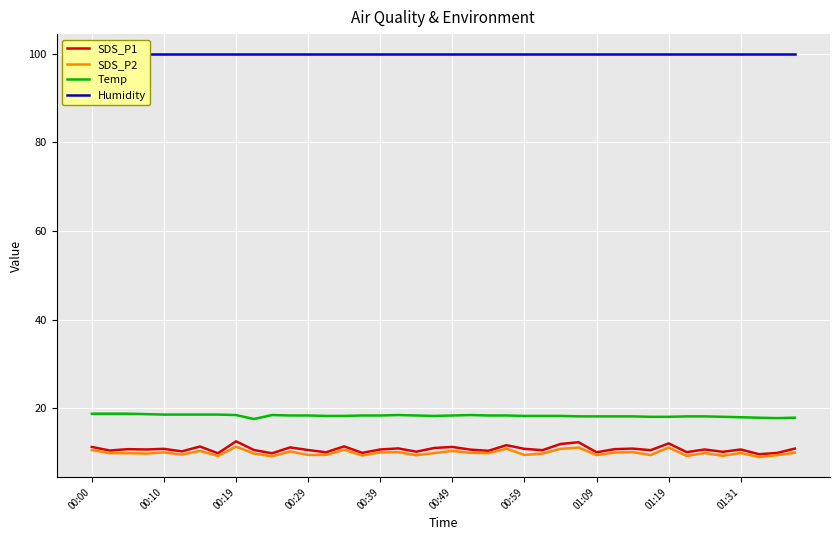

What is the maximum value shown in the chart?

99.9